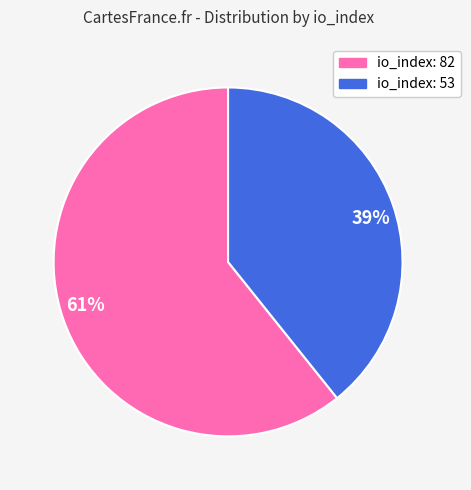

Is it true that io_index: 53 is 39% of the pie?

True